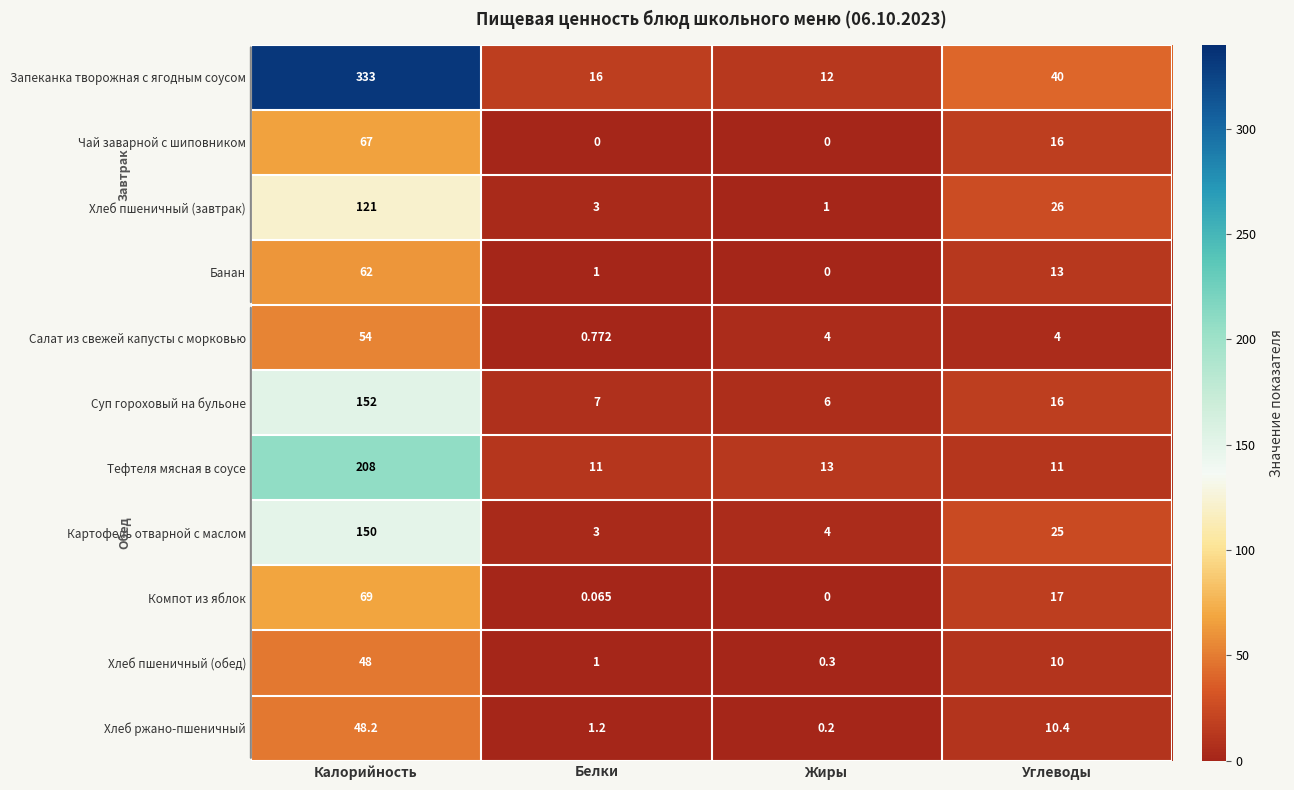

Which series changed the most between Калорийность and Белки?

Запеканка творожная с ягодным соусом